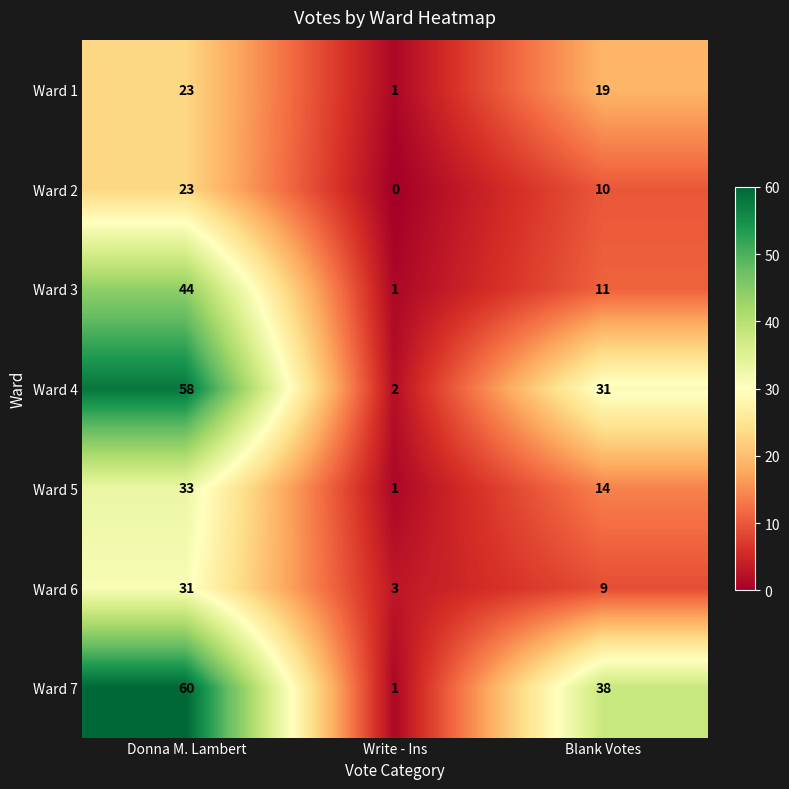

How many Ward 3 values are between 1 and 44?

3